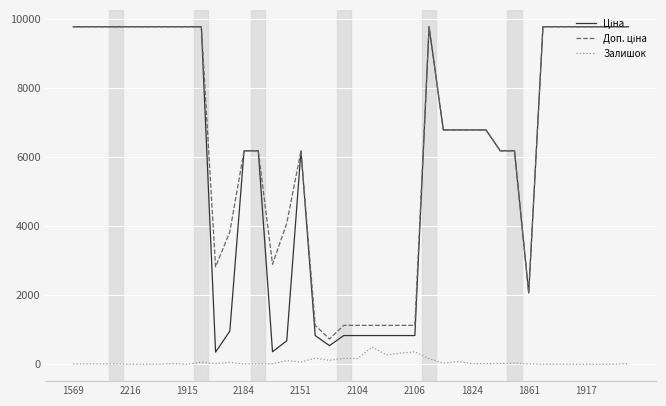

What is the highest value of the Залишок series?

502.0